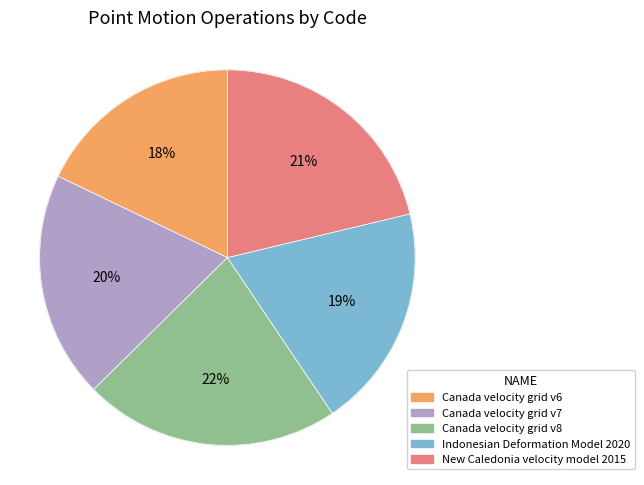

To the nearest percent, what is the average slice percentage?

20%